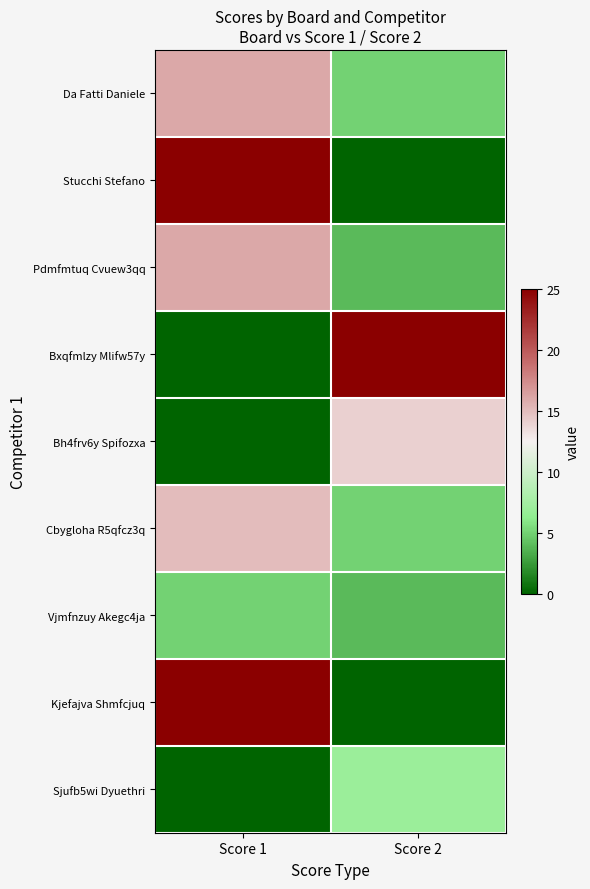

Which series changed the most between Score 1 and Score 2?

Stucchi Stefano